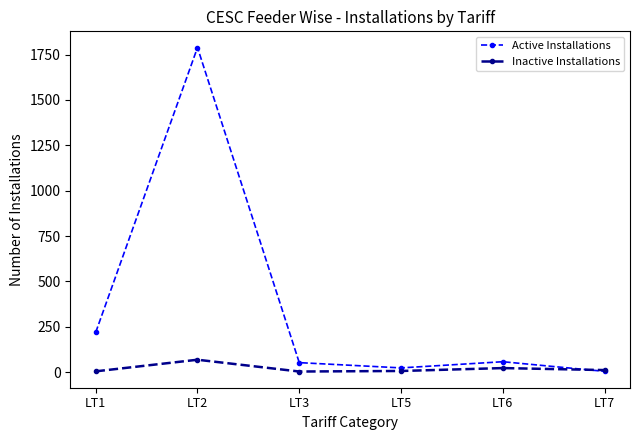

Which category has the highest value across all series?

LT2